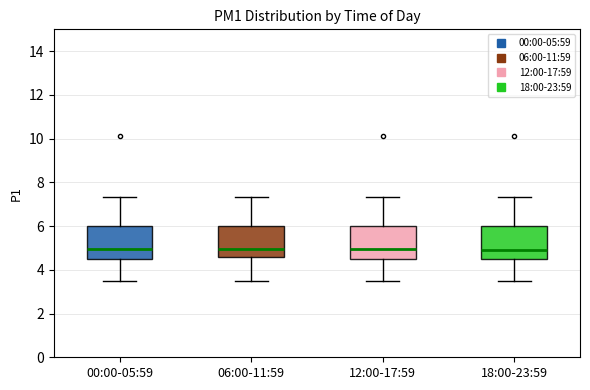

Reading left to right, transcribe this box plot: for each box, give where its median line is, the range the box spans, and where its two whiskers end, as read against the y-axis. The values are not printed on the chart, so give them approximately, as read against the axis.

00:00-05:59: median 5.0, box 4.4 to 6.0, whiskers 3.4 to 7.4
06:00-11:59: median 5.0, box 4.6 to 6.0, whiskers 3.4 to 7.4
12:00-17:59: median 5.0, box 4.4 to 6.0, whiskers 3.4 to 7.4
18:00-23:59: median 5.0, box 4.4 to 6.0, whiskers 3.4 to 7.4